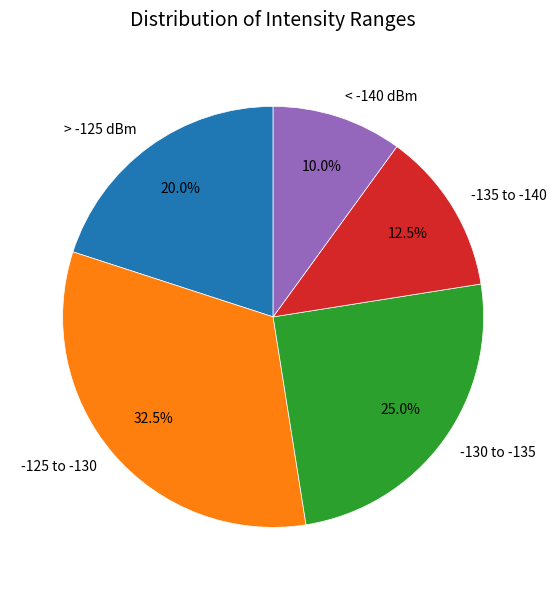

What is the ratio of the value at -125 to -130 to the value at -130 to -135?

1.3